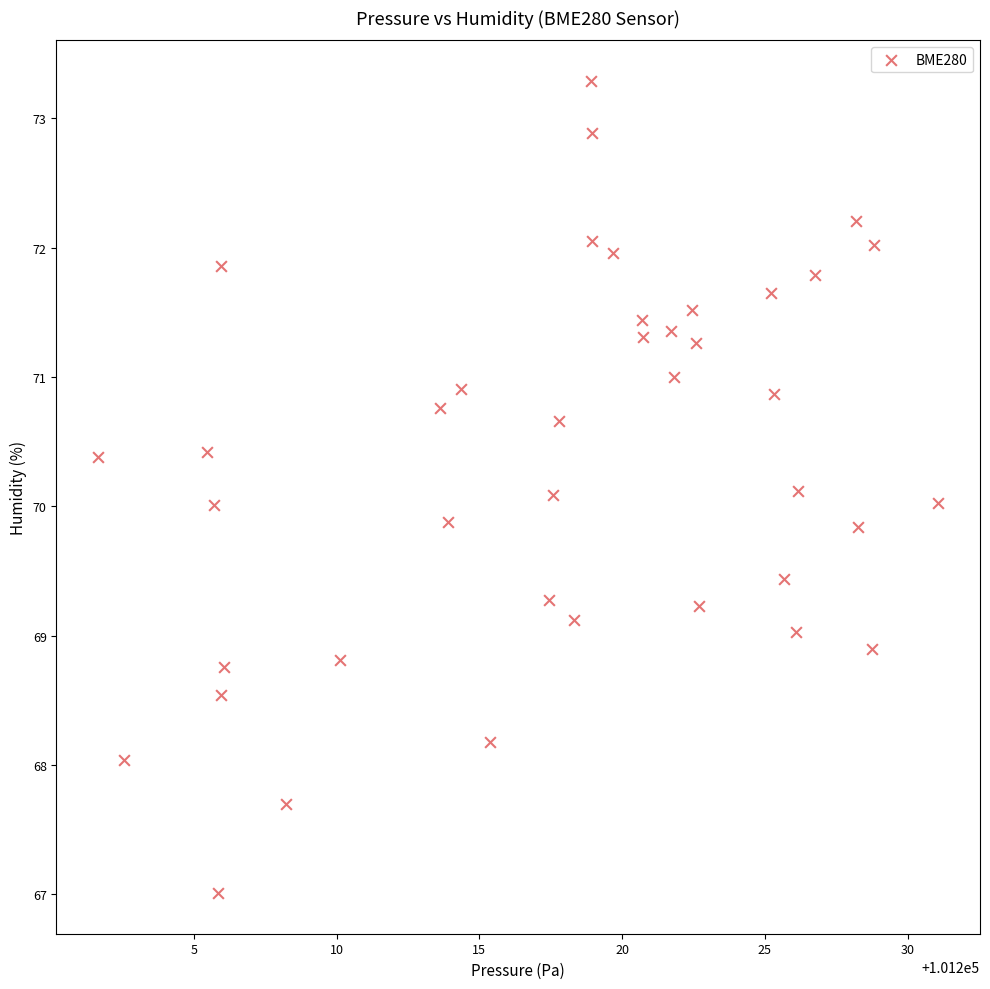

What is the range of Y values (max minus min)?

6.3